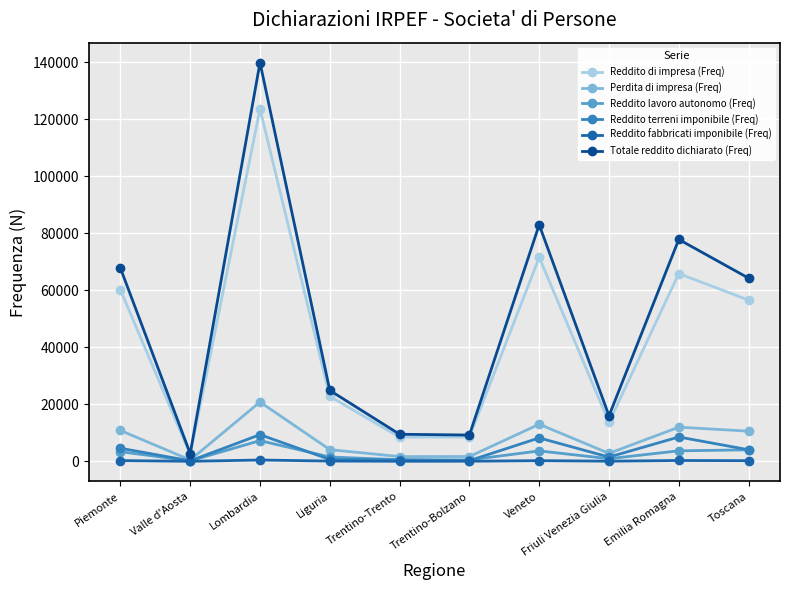

Is it true that Reddito di impresa (Freq) equals 113313 at Veneto?

False